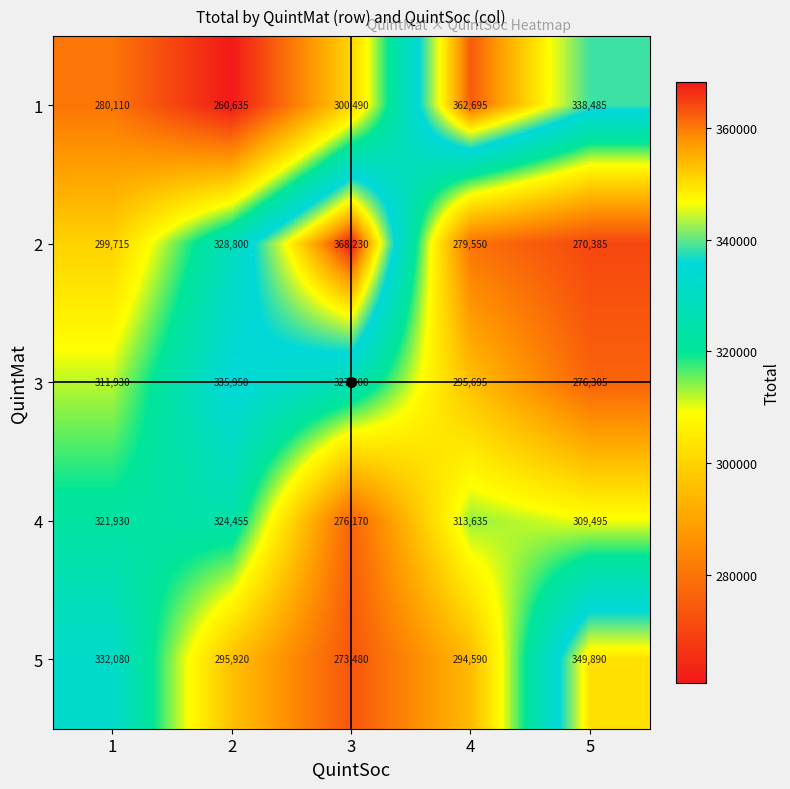

What is the difference between the 4 values at 1 and 2?

2525